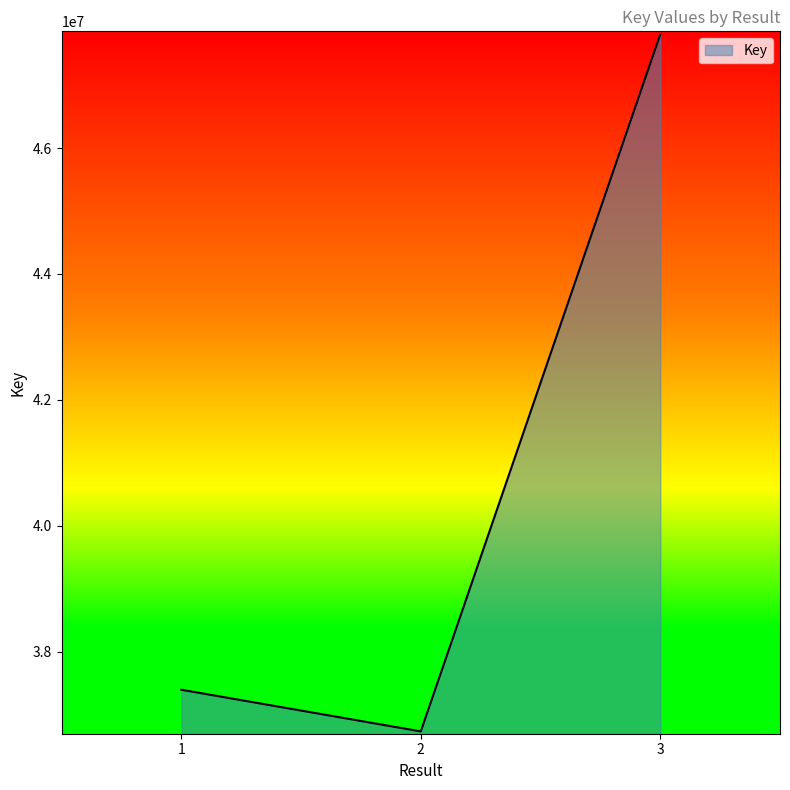

What is the sum of the values at 1 and 3?

85203295